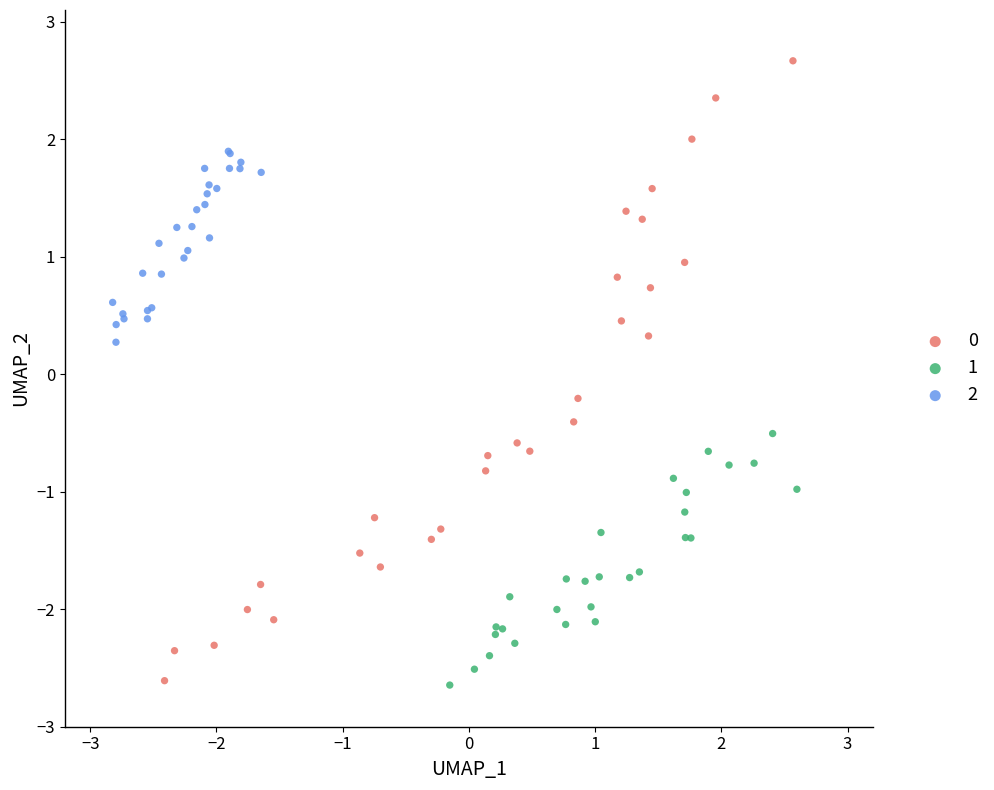

What are all the series names shown in the legend?

0, 1, 2